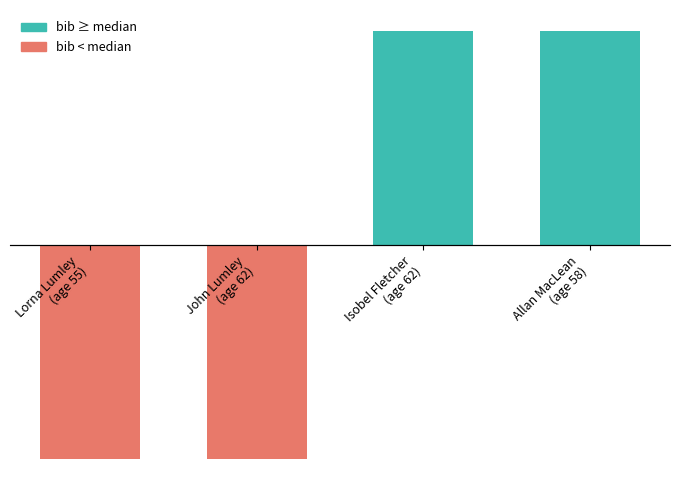

What is the change in value from John Lumley
(age 62) to Isobel Fletcher
(age 62)?

+1.0